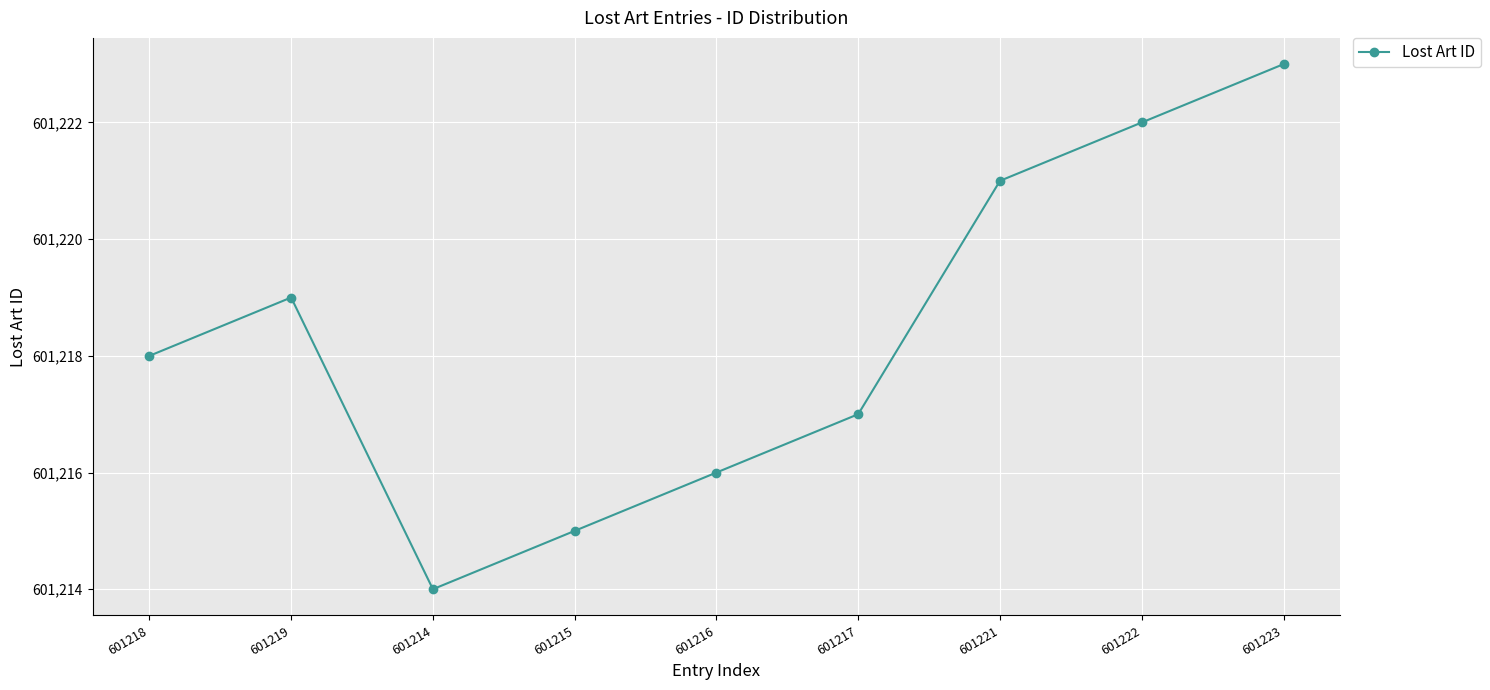

True or false: the data has more than 0 interior local peaks.

True